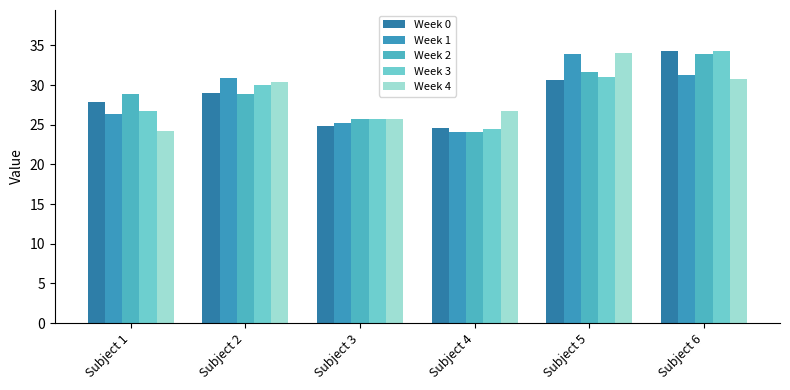

What is the value of the Week 2 bar at the 6th from the left?

33.9